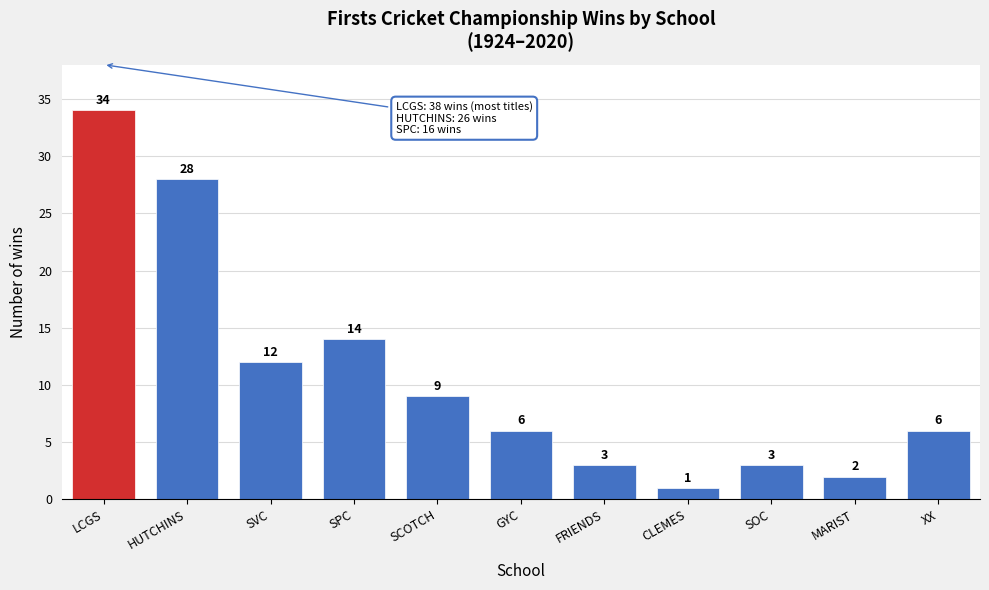

Reading left to right, what are all the values shown in this chart?

34	28	12	14	9	6	3	1	3	2	6